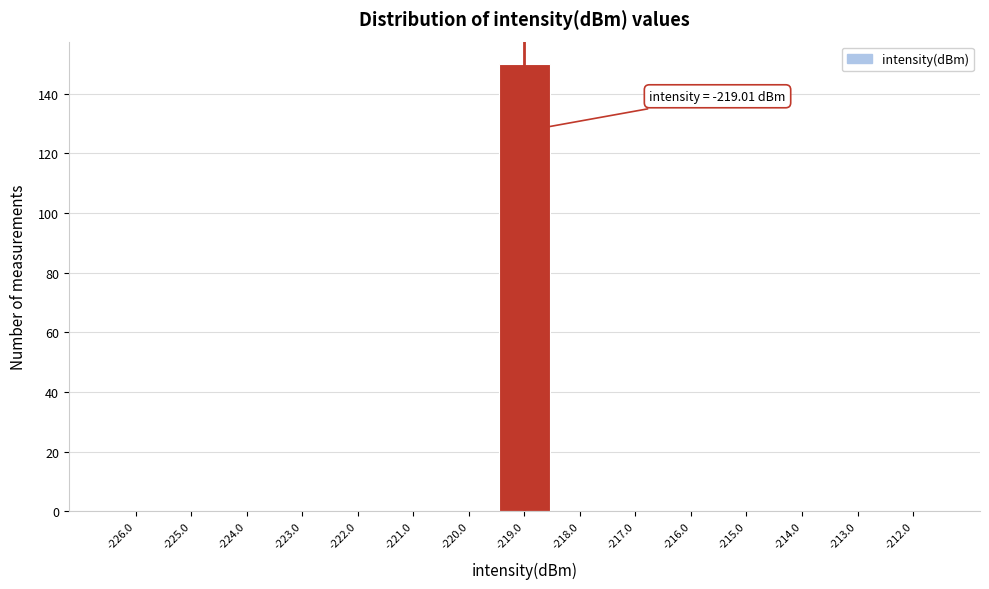

Over which range of the x-axis is the bar tallest?

-219.5 to -218.5